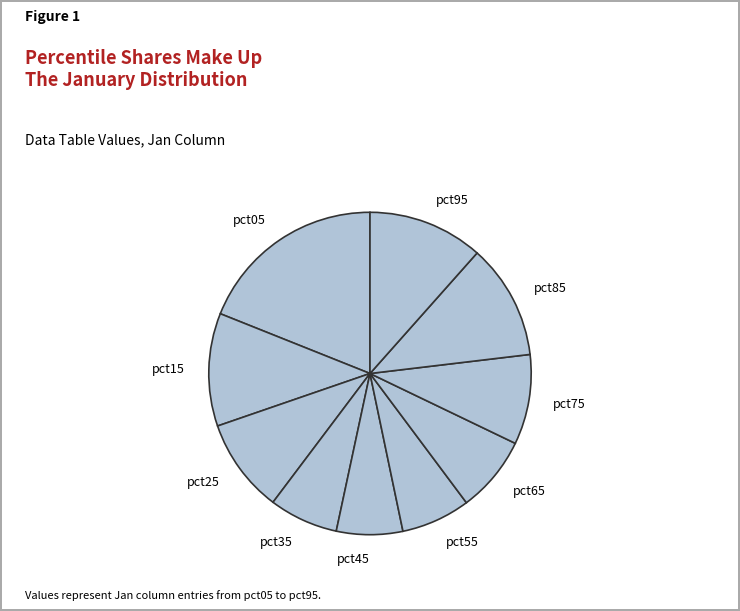

Does any single category account for the majority?

No